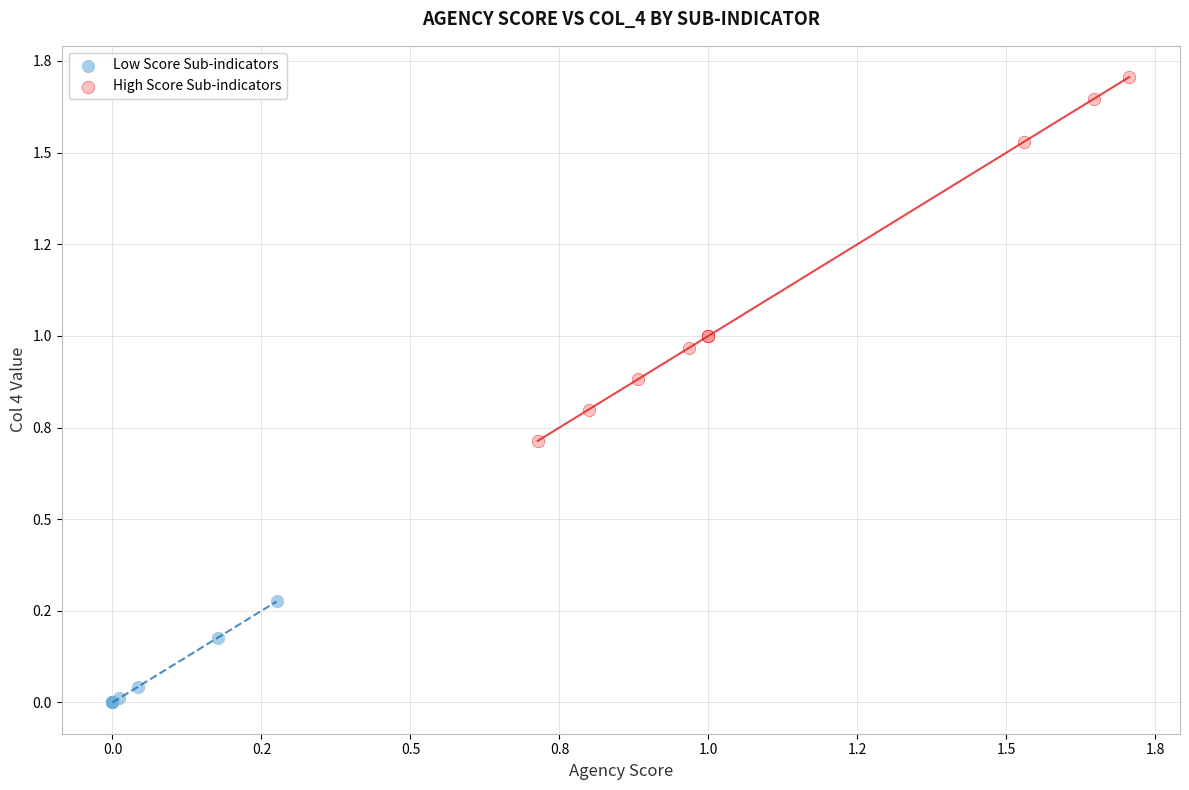

Which series contains the highest Y value?

High Score Sub-indicators